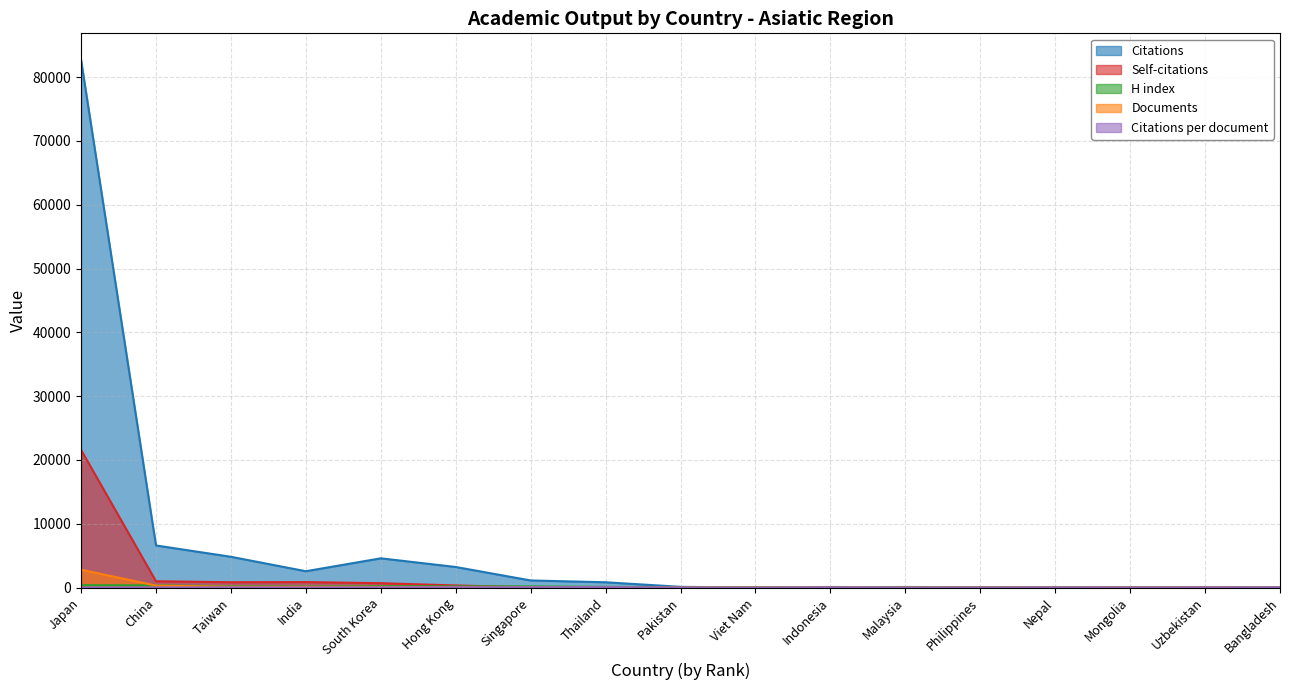

True or false: Self-citations has more than 1 interior local peaks.

True